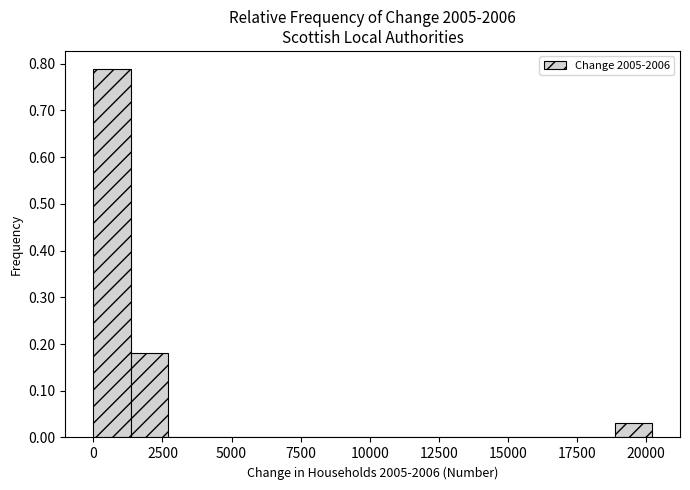

Around what value on the x-axis is the tallest bar? Give the approximate position of its centre, as read against the axis.

500